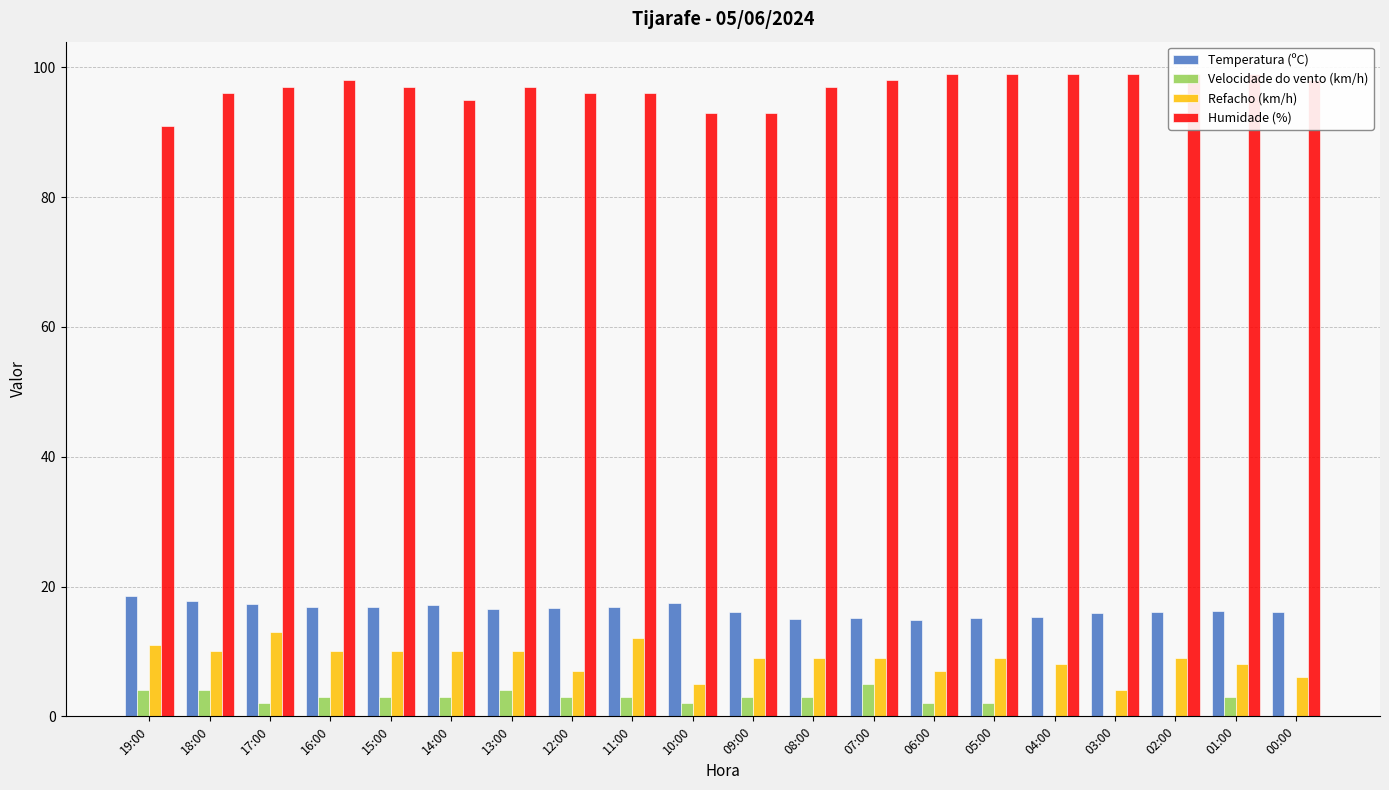

Which category has the lowest value across all series?

04:00